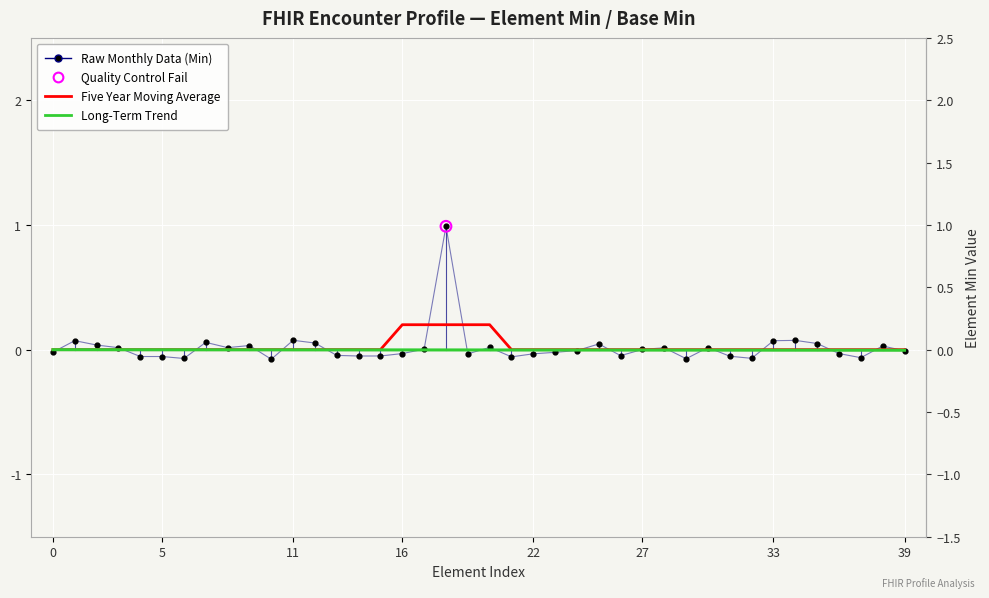

Is the value of Five Year Moving Average at 33 greater than the value of Long-Term Trend at 13?

Yes